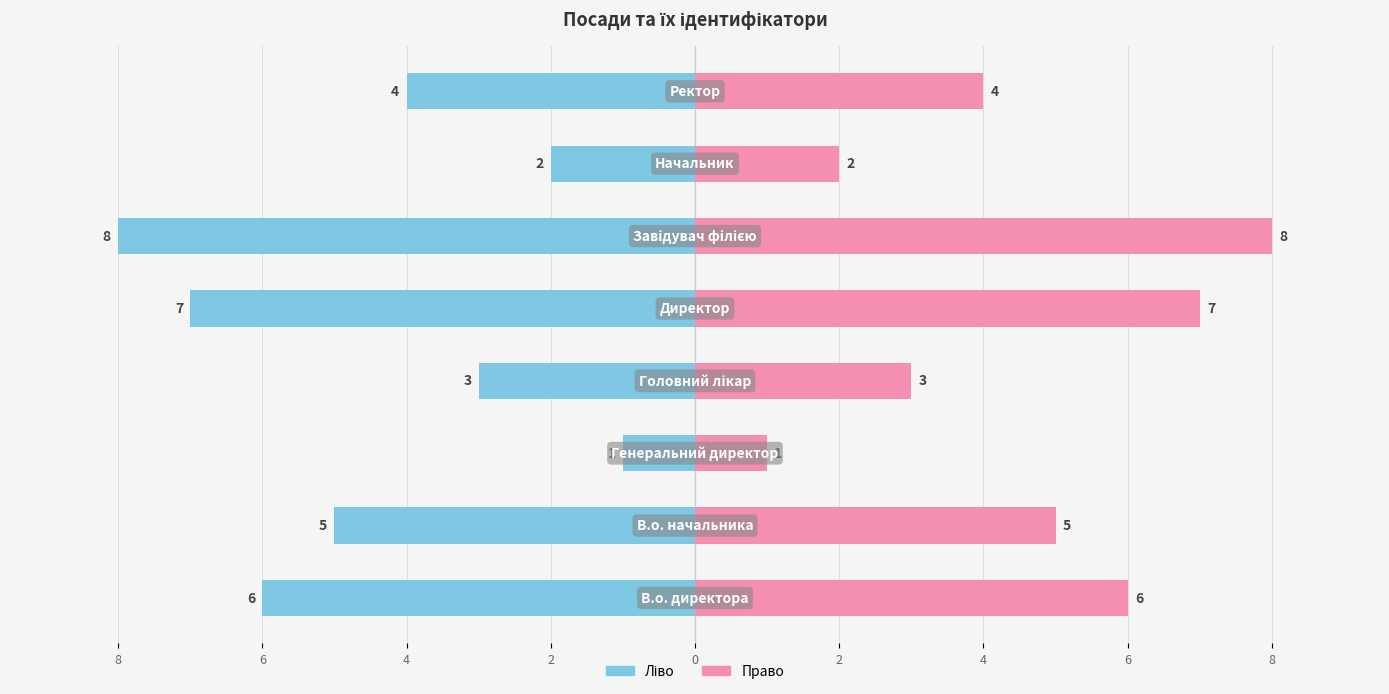

How many Ідентифікатор (право) values are between 3 and 7?

5